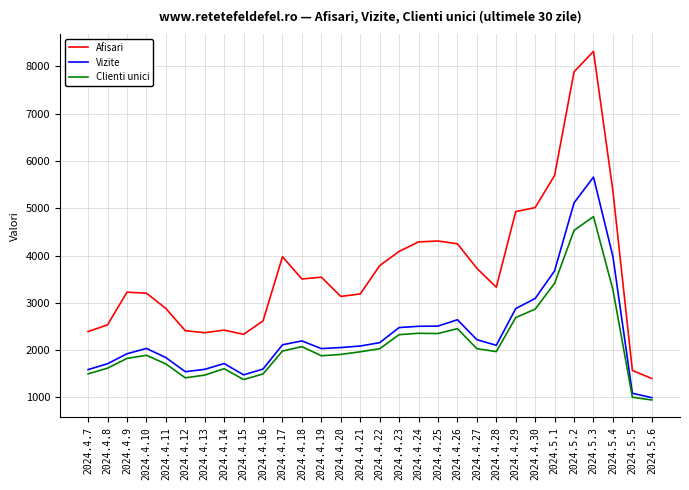

List the series in order of their peak value, highest first.

Afisari, Vizite, Clienti unici